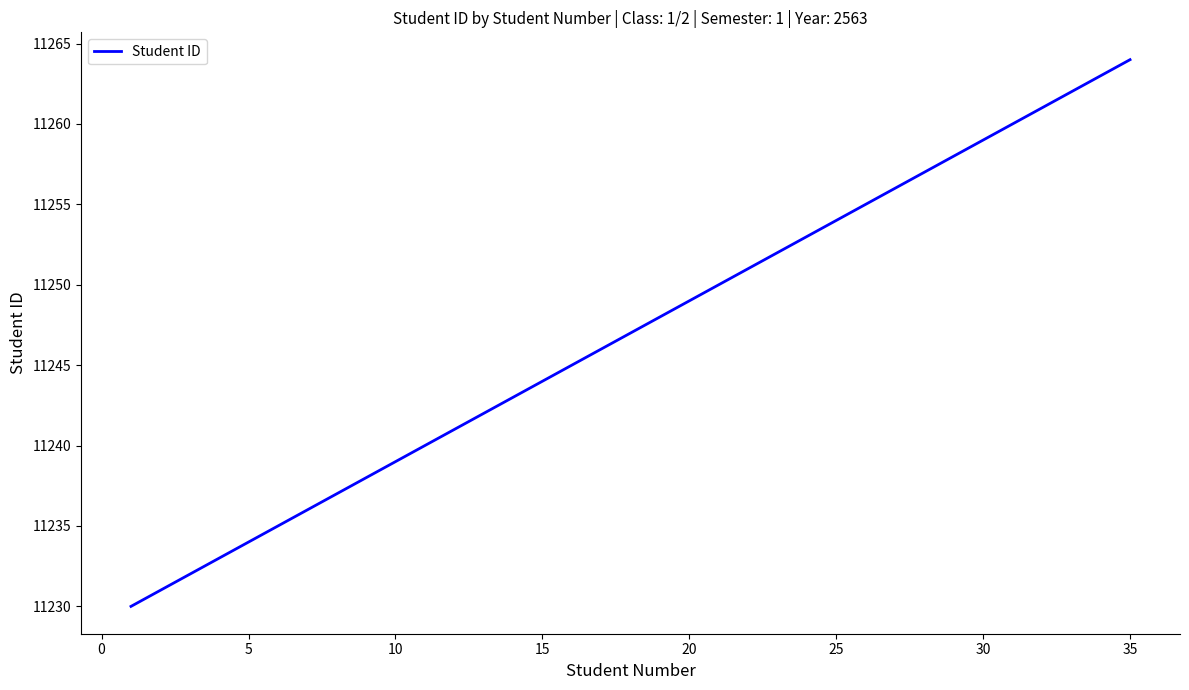

How many distinct data groups are displayed?

1